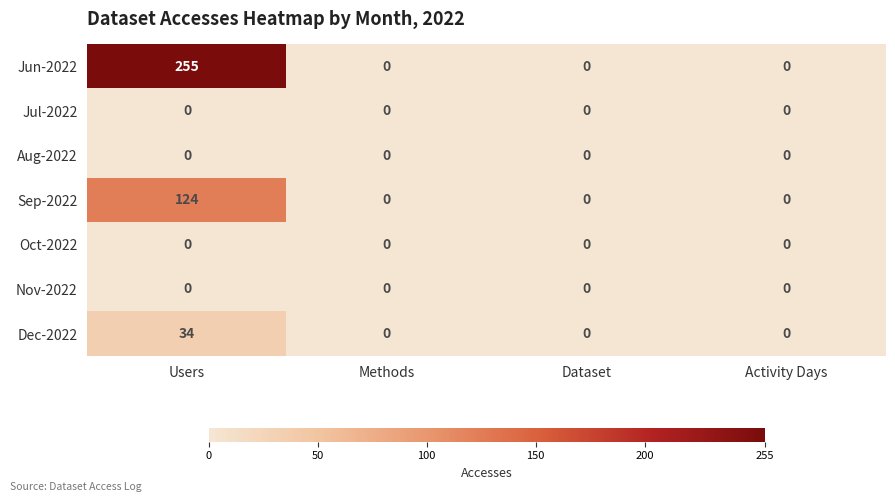

Reading right to left, extract all data points from this chart.

Jun-2022: Activity Days=0	Dataset=0	Methods=0	Users=255
Jul-2022: Activity Days=0	Dataset=0	Methods=0	Users=0
Aug-2022: Activity Days=0	Dataset=0	Methods=0	Users=0
Sep-2022: Activity Days=0	Dataset=0	Methods=0	Users=124
Oct-2022: Activity Days=0	Dataset=0	Methods=0	Users=0
Nov-2022: Activity Days=0	Dataset=0	Methods=0	Users=0
Dec-2022: Activity Days=0	Dataset=0	Methods=0	Users=34